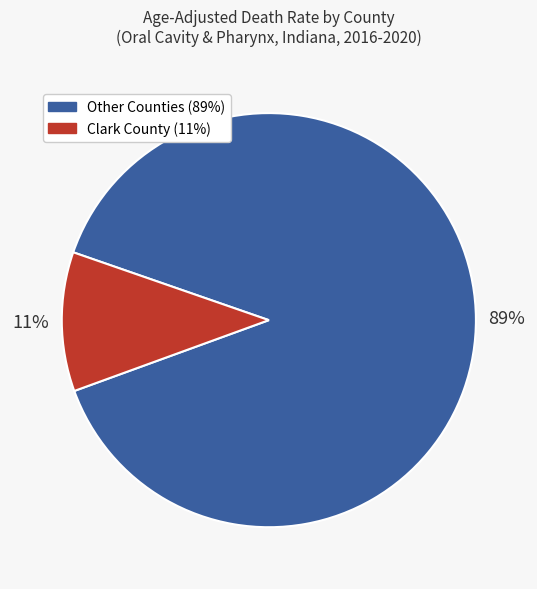

Count the number of slices in the pie.

2